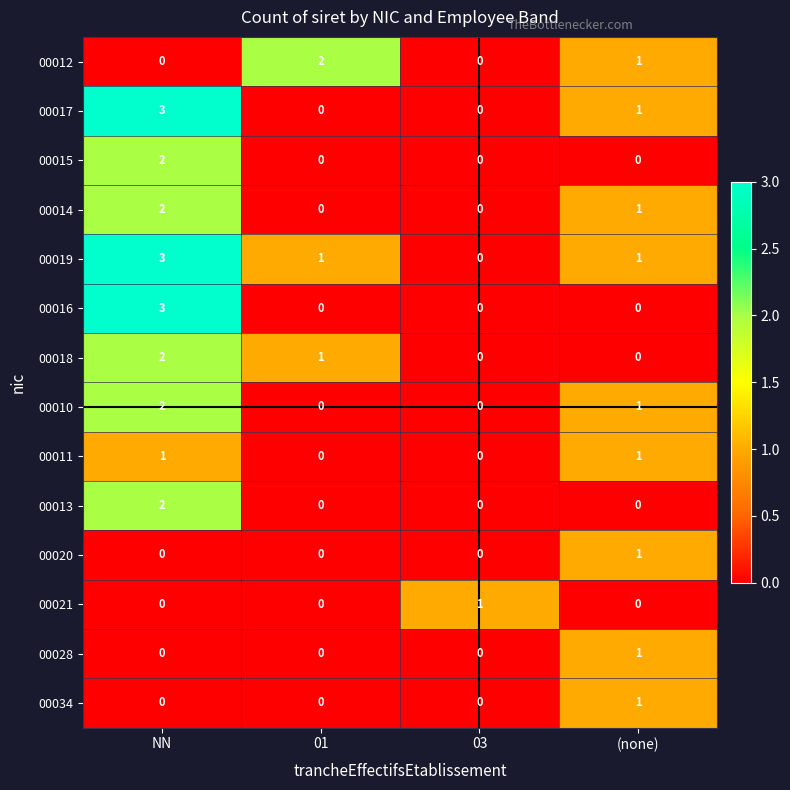

How many series are shown in this chart?

14